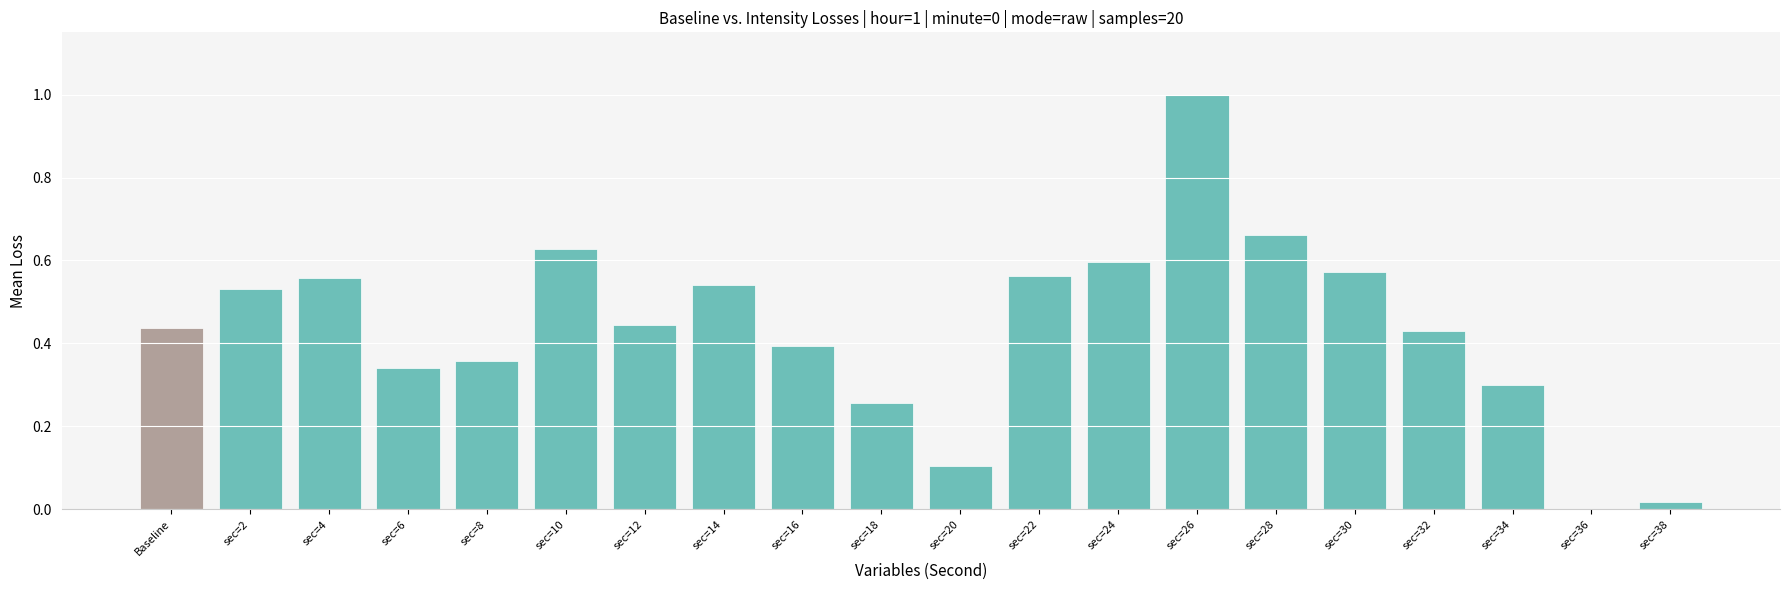

Which has a higher value, sec=10 or sec=30?

sec=10